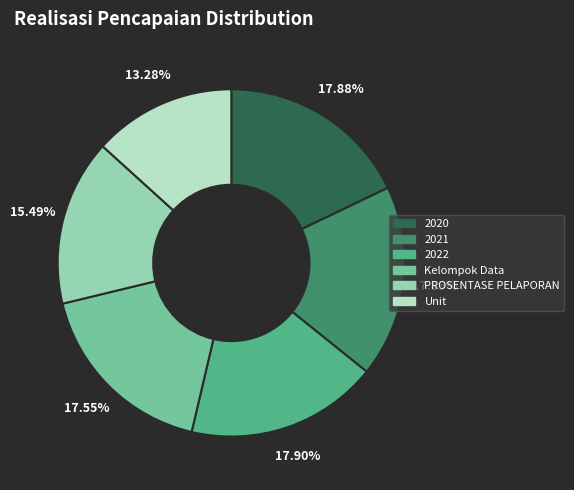

To the nearest percent, what portion does Unit represent?

13%